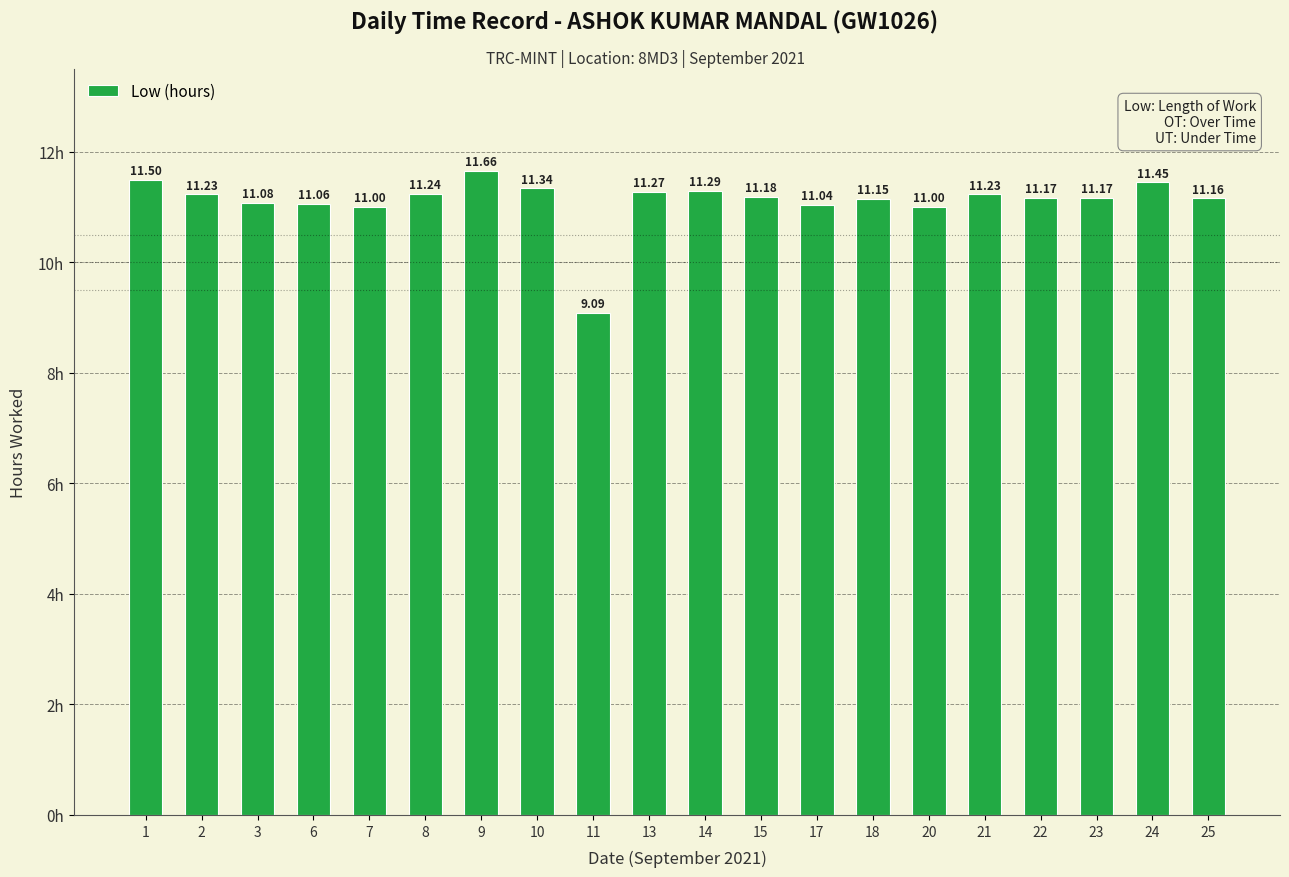

Approximately how many times larger is the value at 9 compared to 7?

1.1